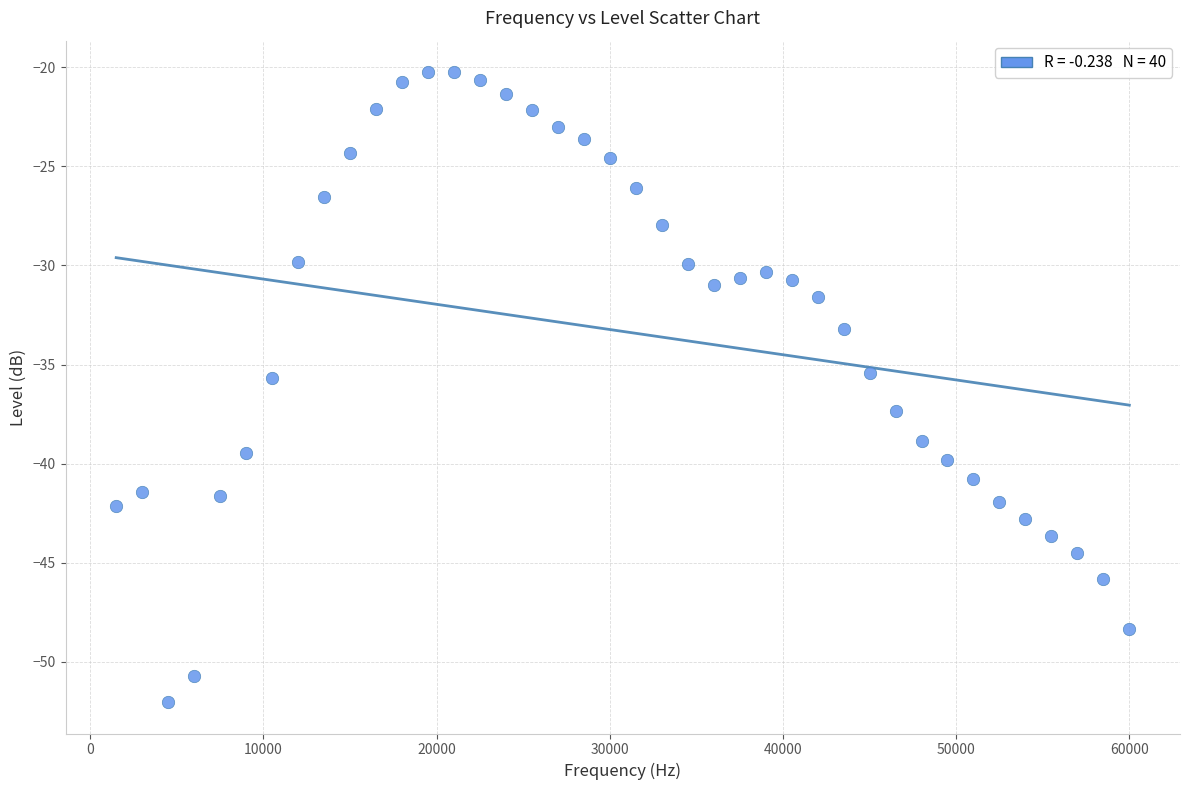

What is the range of Y values (max minus min)?

31.8